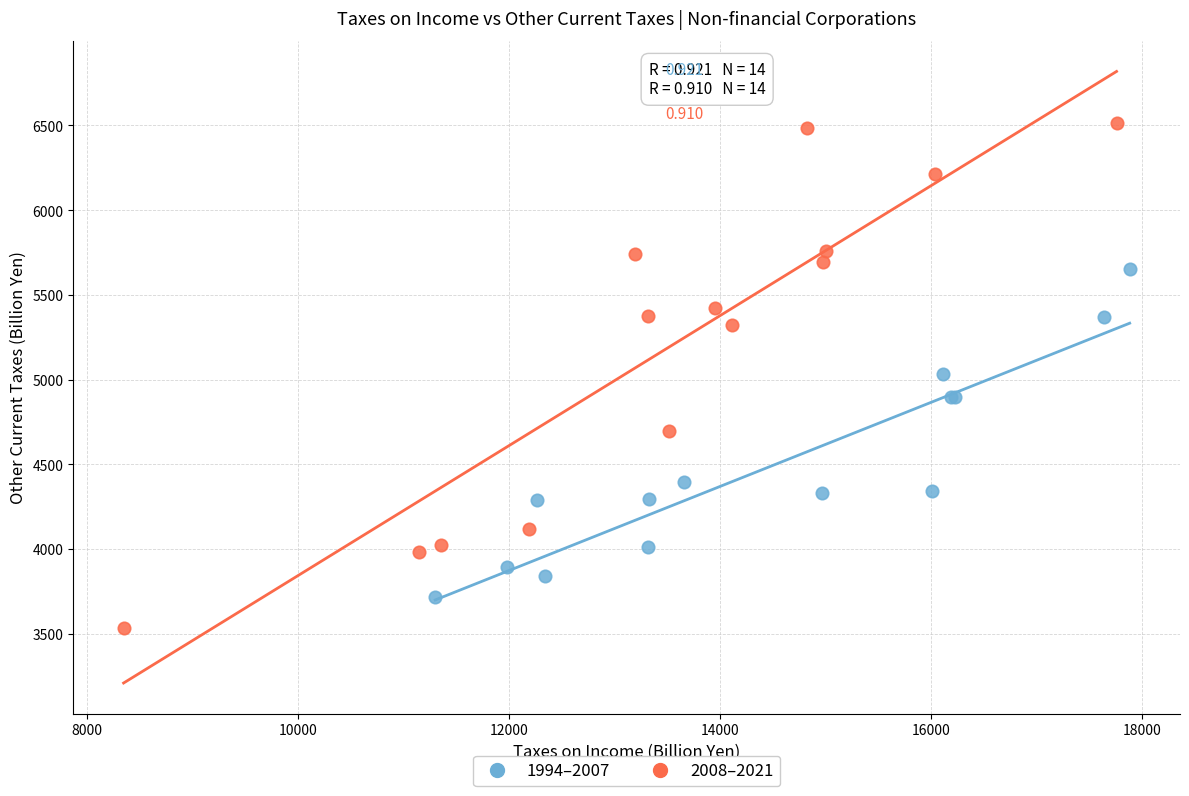

What are all the series names shown in the legend?

1994–2007, 2008–2021